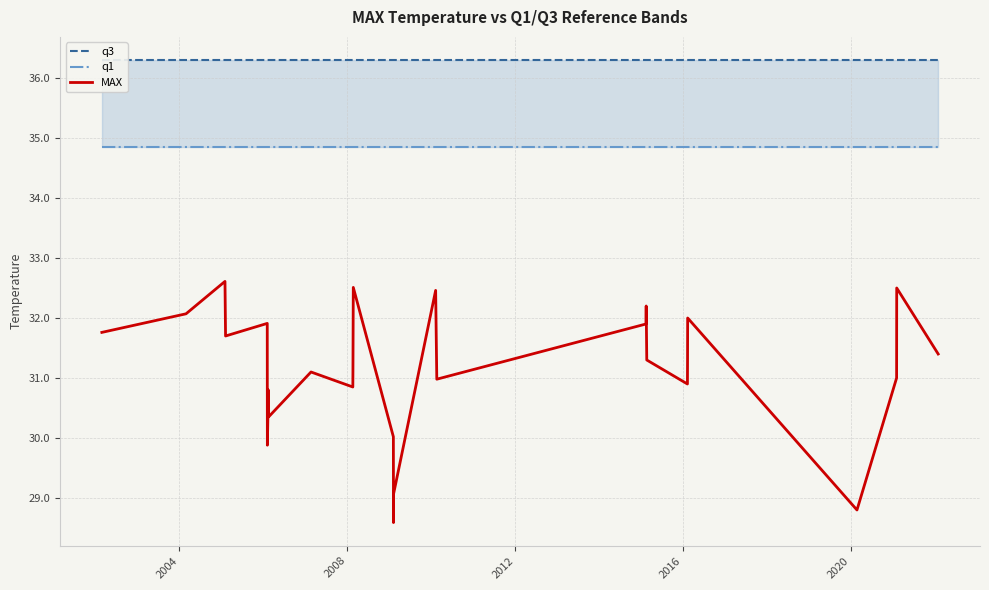

What is the average value of the q1 series?

34.8